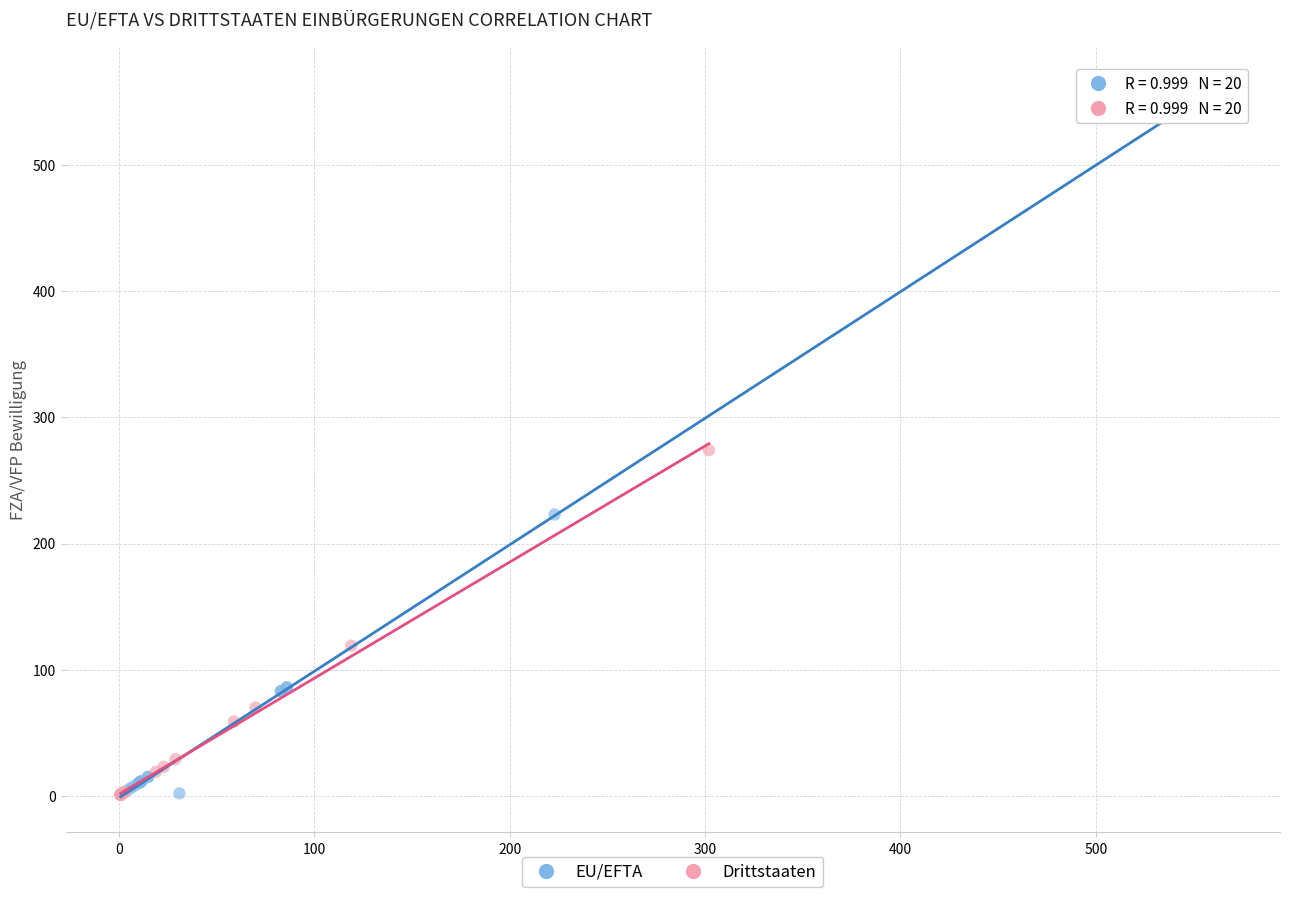

Which series contains the highest Y value?

EU/EFTA